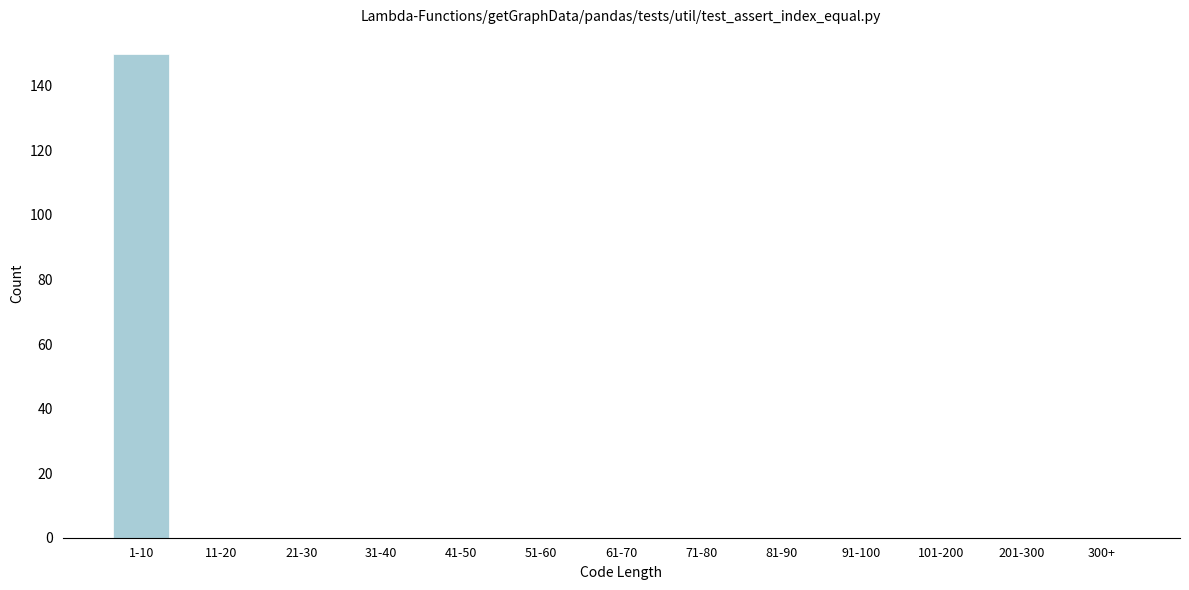

Reading left to right, list all the values displayed in this chart.

1-10=150	11-20=0	21-30=0	31-40=0	41-50=0	51-60=0	61-70=0	71-80=0	81-90=0	91-100=0	101-200=0	201-300=0	300+=0